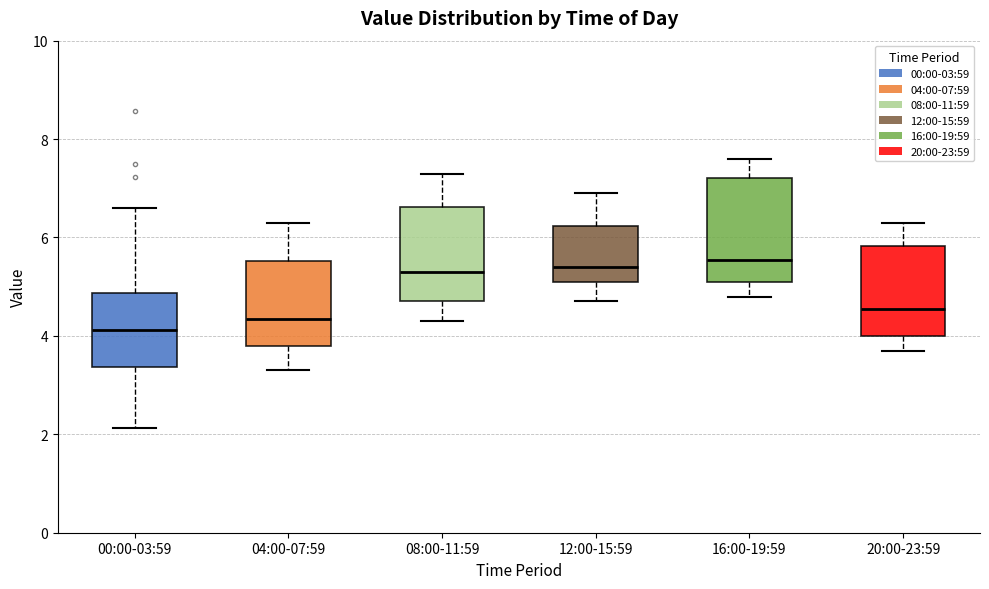

Reading left to right, read every box against the y-axis: the position of its median line, the range the box covers, and the ends of its whiskers. The values are not printed on the chart, so give them approximately, as read against the axis.

00:00-03:59: median 4.2, box 3.4 to 4.8, whiskers 2.2 to 6.6
04:00-07:59: median 4.4, box 3.8 to 5.6, whiskers 3.4 to 6.4
08:00-11:59: median 5.4, box 4.8 to 6.6, whiskers 4.4 to 7.4
12:00-15:59: median 5.4, box 5.2 to 6.2, whiskers 4.8 to 7.0
16:00-19:59: median 5.6, box 5.2 to 7.2, whiskers 4.8 to 7.6
20:00-23:59: median 4.6, box 4.0 to 5.8, whiskers 3.8 to 6.4